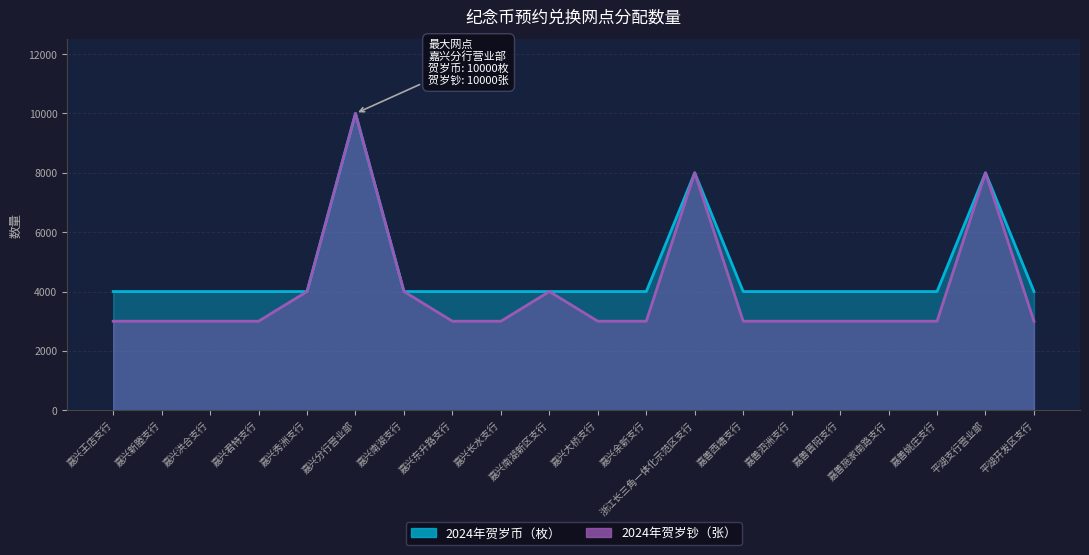

Which series has the widest spread of values?

2024年贺岁钞（张）